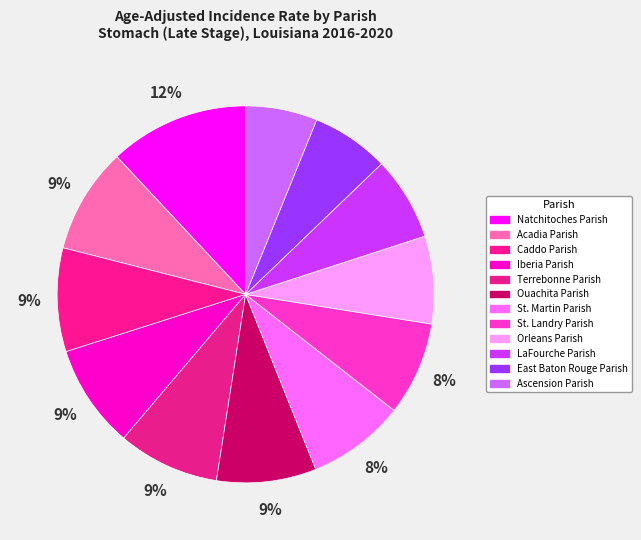

What percentage is the Acadia Parish slice, to the nearest percent?

9%